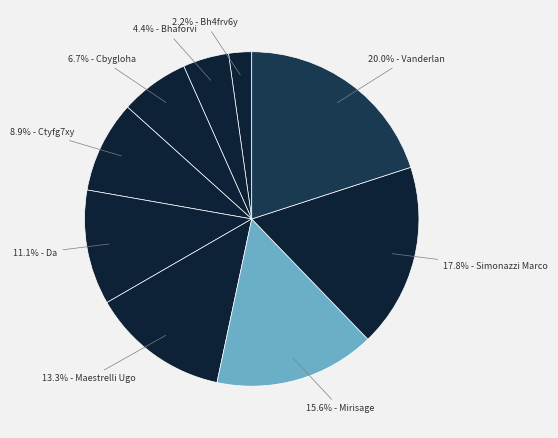

Count the number of slices in the pie.

9